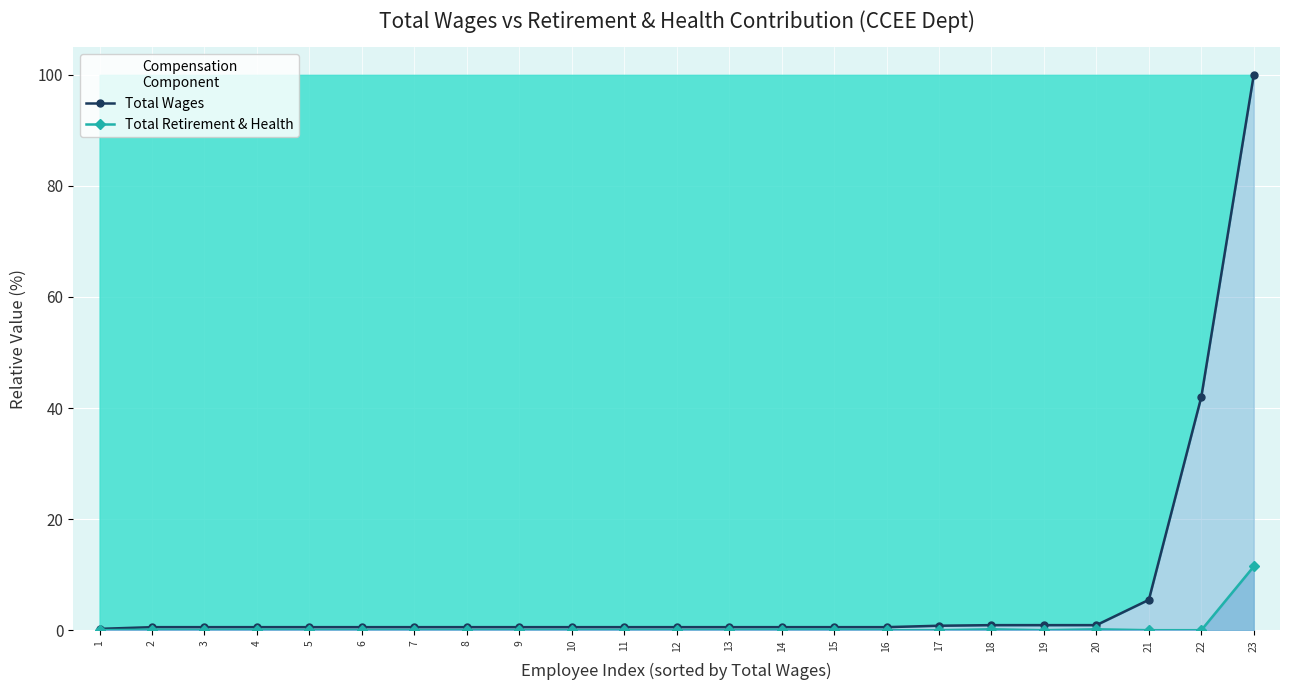

Reading left to right, extract all data points from this chart.

Total Wages: 0.2	0.5	0.5	0.5	0.5	0.5	0.5	0.5	0.5	0.5	0.5	0.5	0.5	0.5	0.5	0.5	0.8	0.9	0.9	0.9	5.5	42.0	100.0
Total Retirement & Health: 0.0	0.1	0.0	0.1	0.0	0.0	0.0	0.0	0.0	0.0	0.0	0.0	0.0	0.1	0.1	0.0	0.0	0.2	0.0	0.2	0.0	0.0	11.5